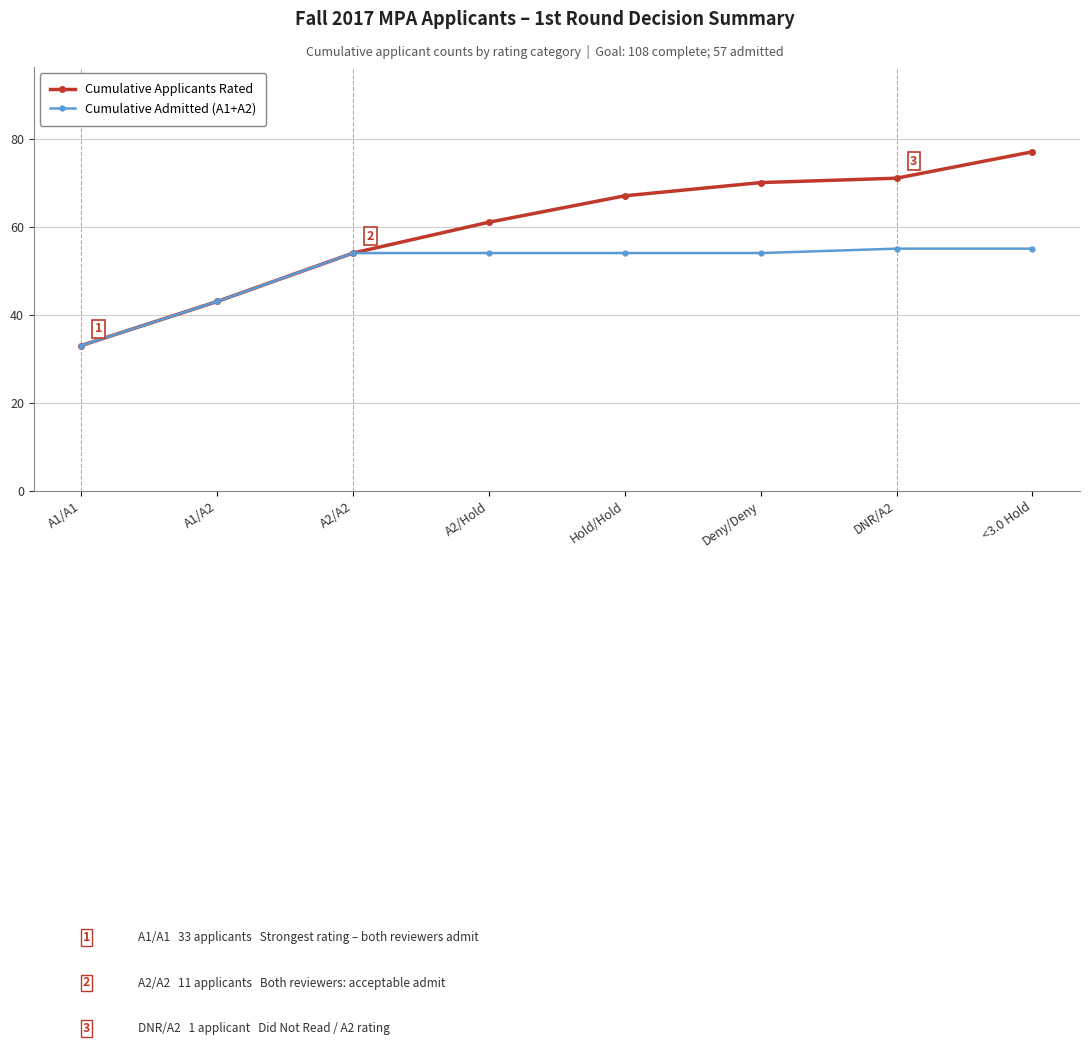

What position from the right is <3.0 Hold?

1